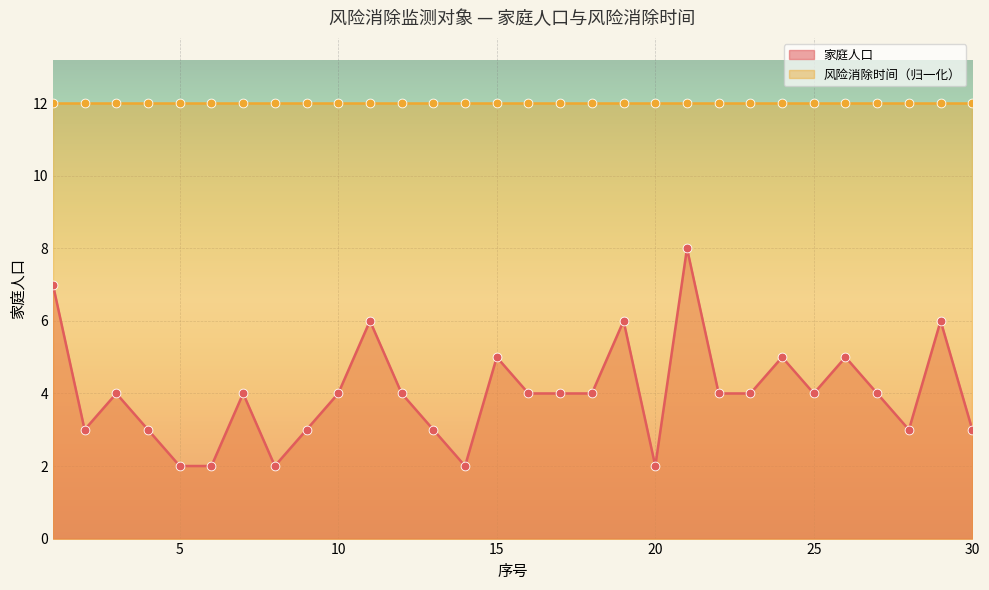

Approximately how many times larger is the value at 23 compared to 5?

2.0